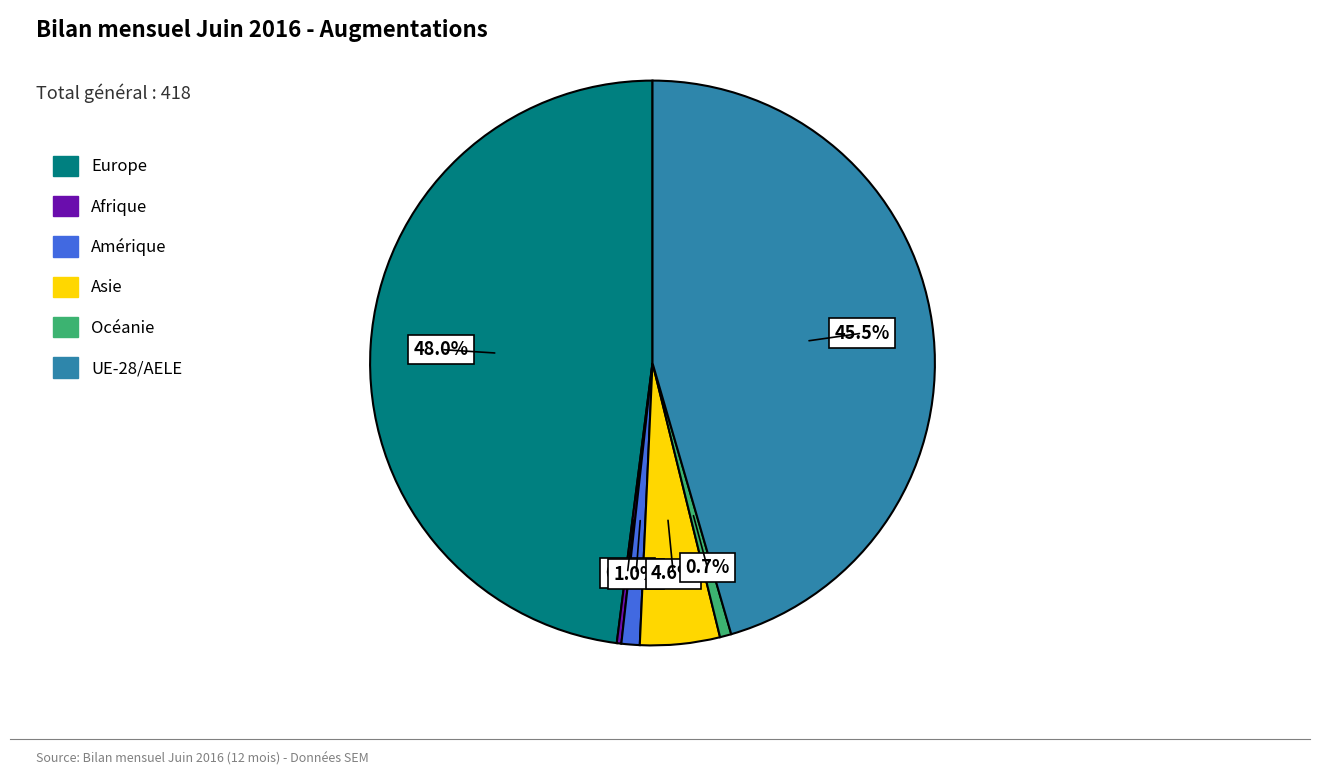

What percentage do UE-28/AELE and Océanie together represent?

46.2%